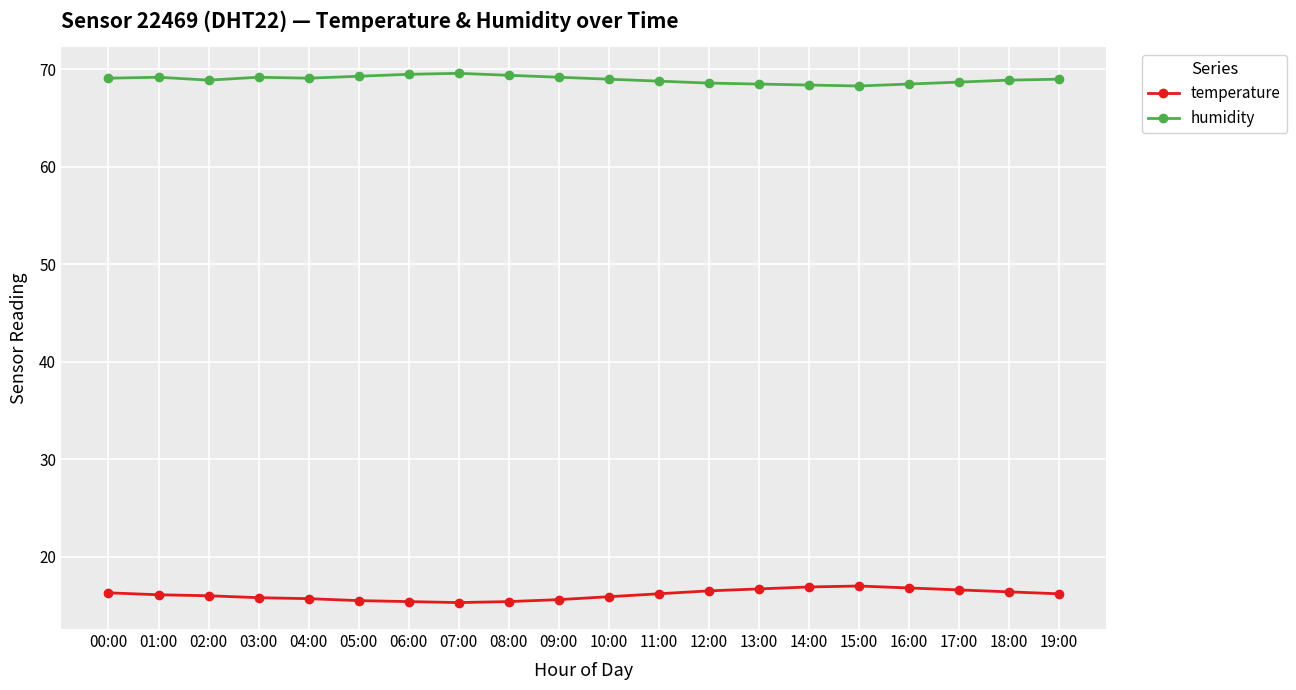

True or false: humidity and temperature cross at least once.

False